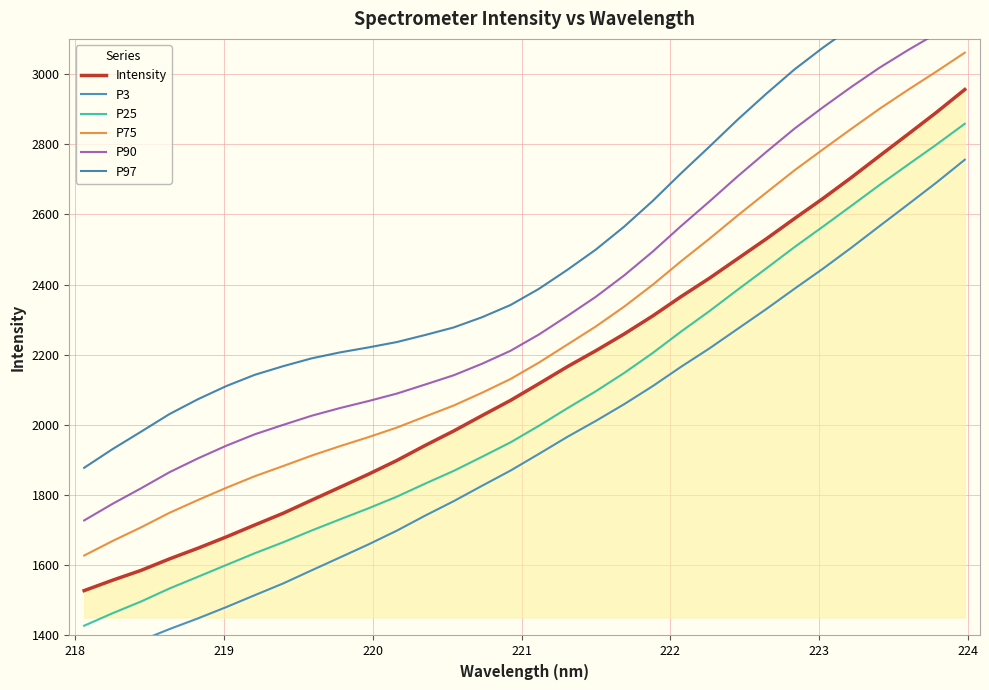

What is the value of the P25 point at the 12th from the left?

1795.7